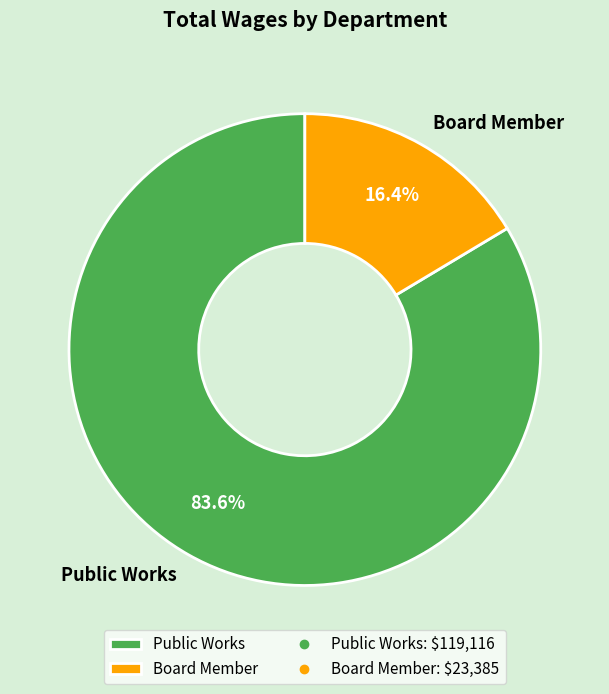

What percentage is the Public Works slice, to the nearest percent?

84%